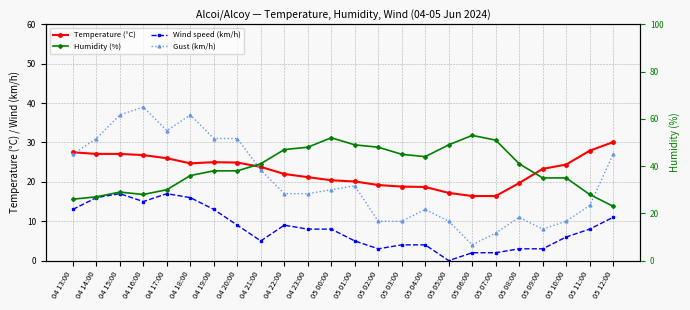

Which label corresponds to the smallest value in the chart?

05 05:00